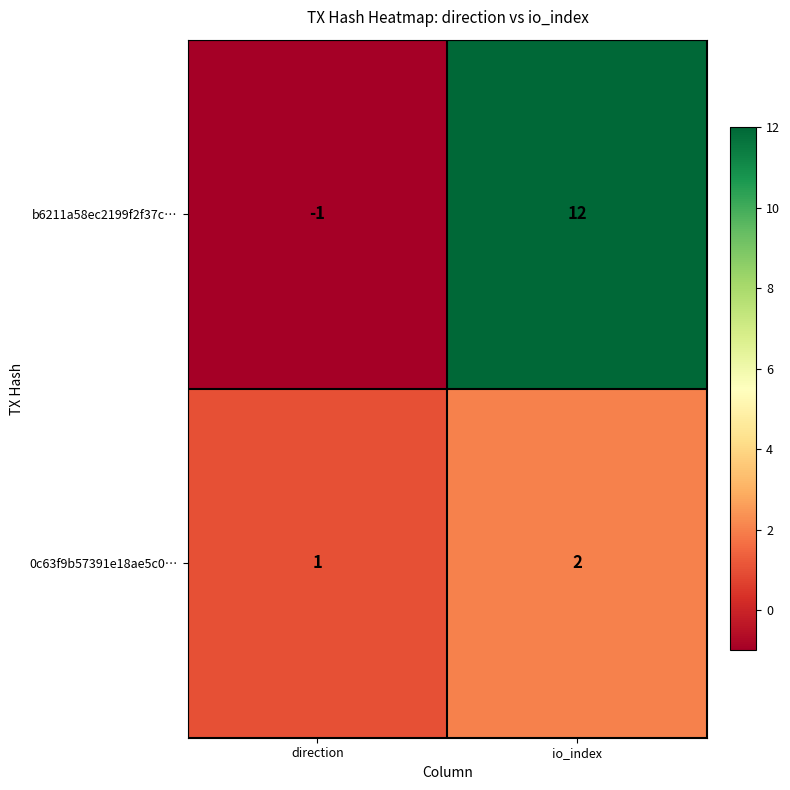

Which series has the widest spread of values?

b6211a58ec2199f2f37c…